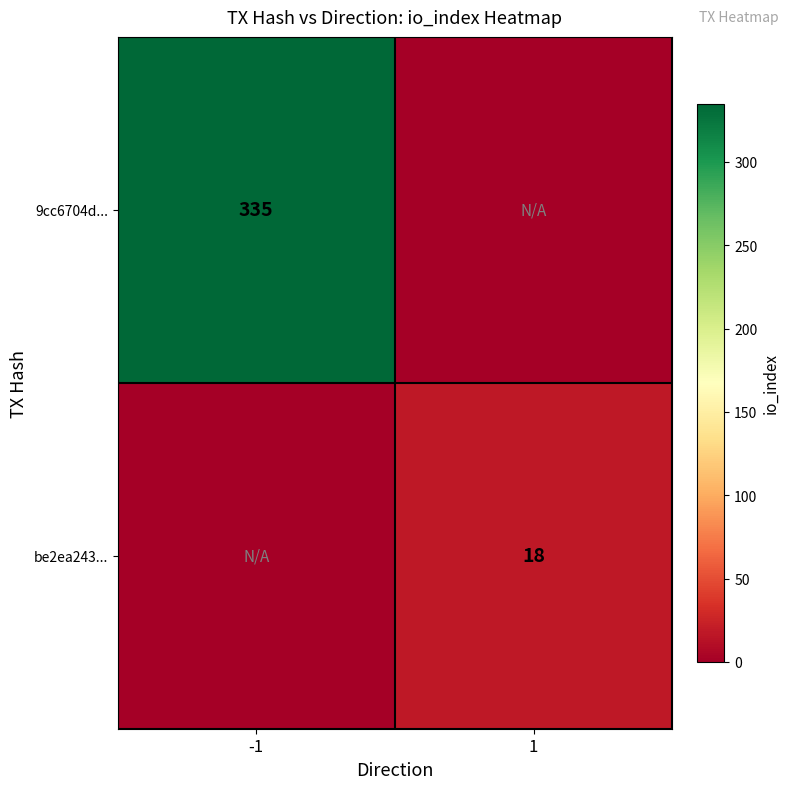

True or false: 9cc6704d... has a value of 173 at -1.

False